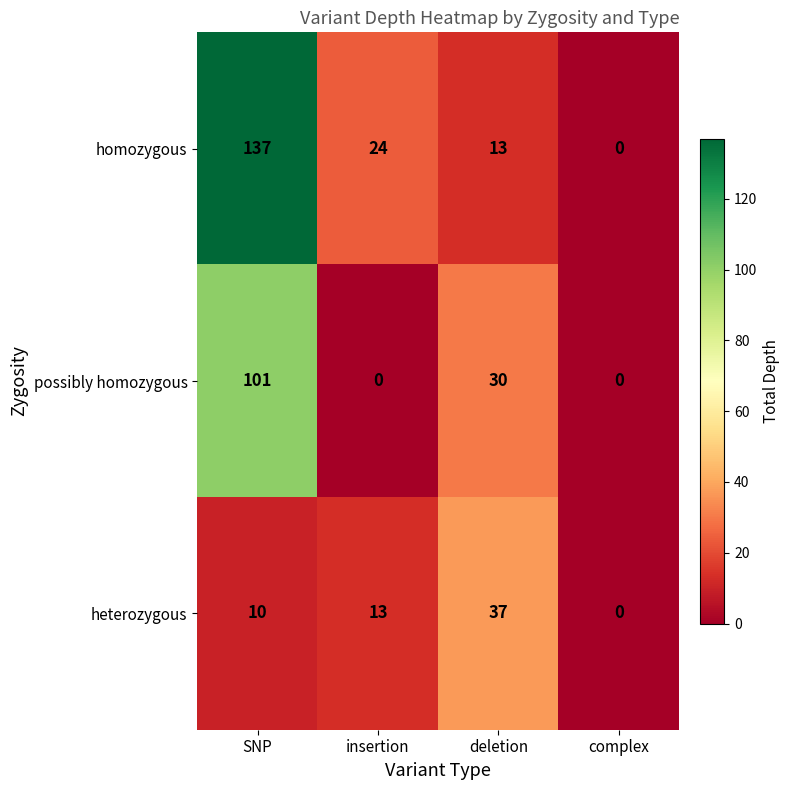

Reading left to right, what are all the values shown in this chart?

homozygous: SNP=137	insertion=24	deletion=13	complex=0
possibly homozygous: SNP=101	insertion=0	deletion=30	complex=0
heterozygous: SNP=10	insertion=13	deletion=37	complex=0